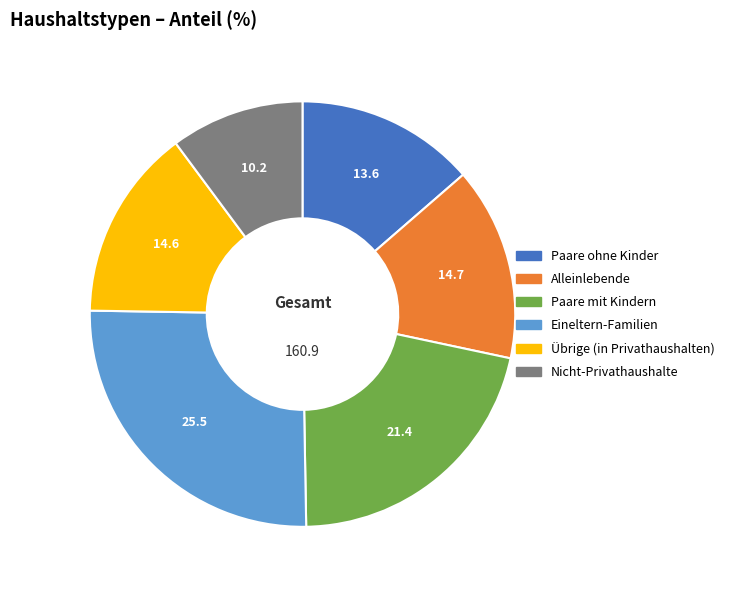

Which category has the biggest portion of the pie?

Eineltern-Familien